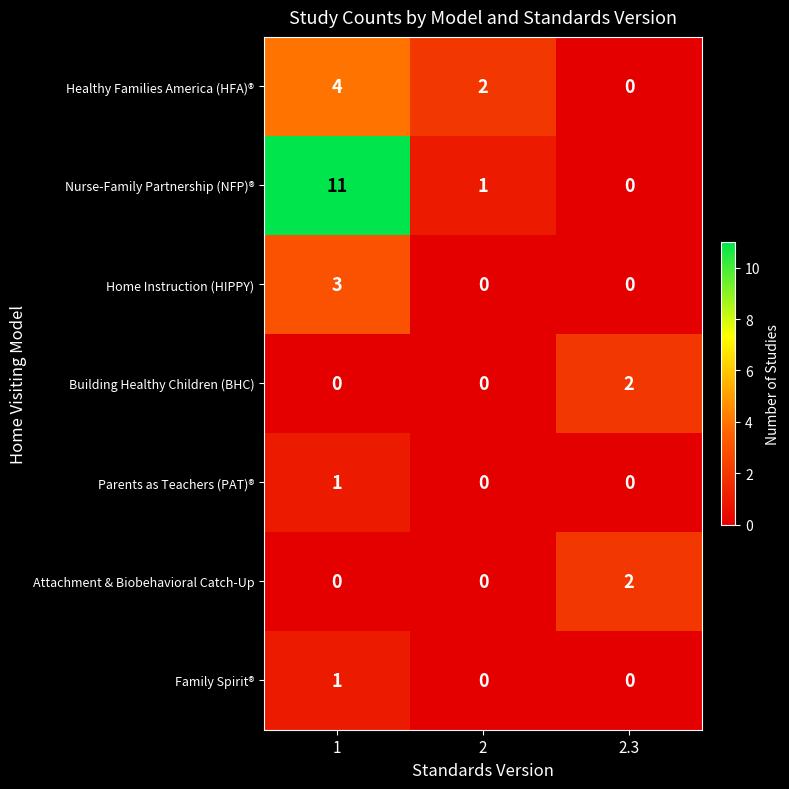

List the labels in order of Nurse-Family Partnership (NFP)® value, smallest first.

2.3, 2, 1